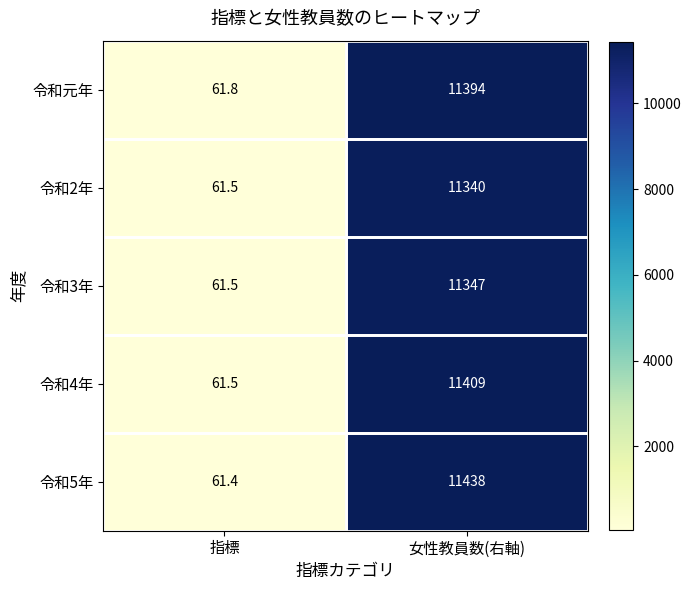

Which category has the highest value in the 令和元年 series?

女性教員数(右軸)